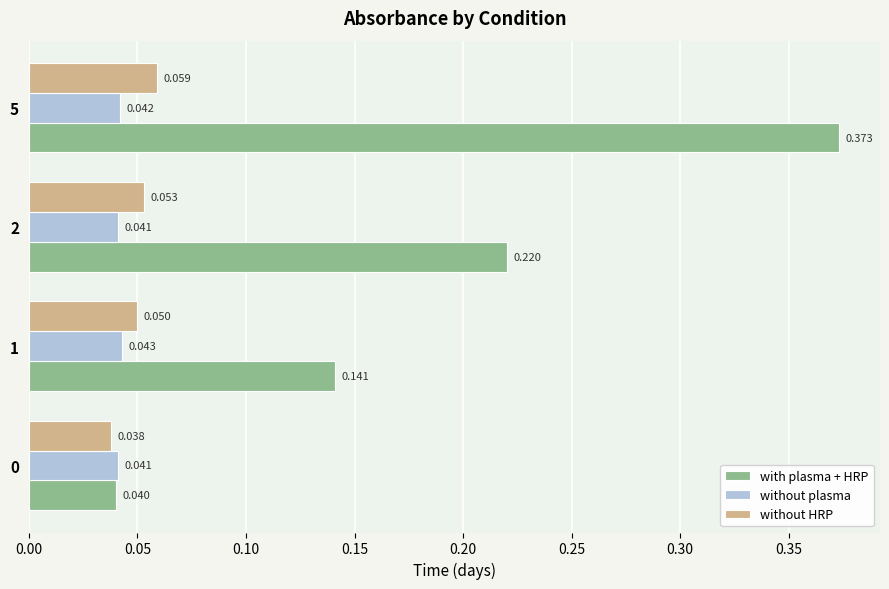

Which series changed the most between 0 and 1?

with plasma + HRP